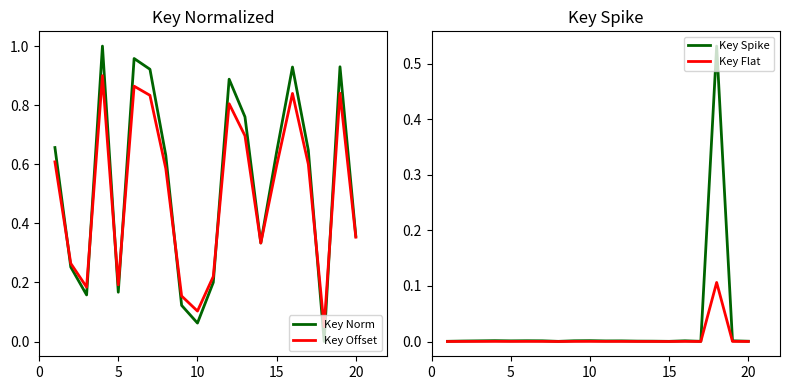

How many lines are shown in the chart?

4